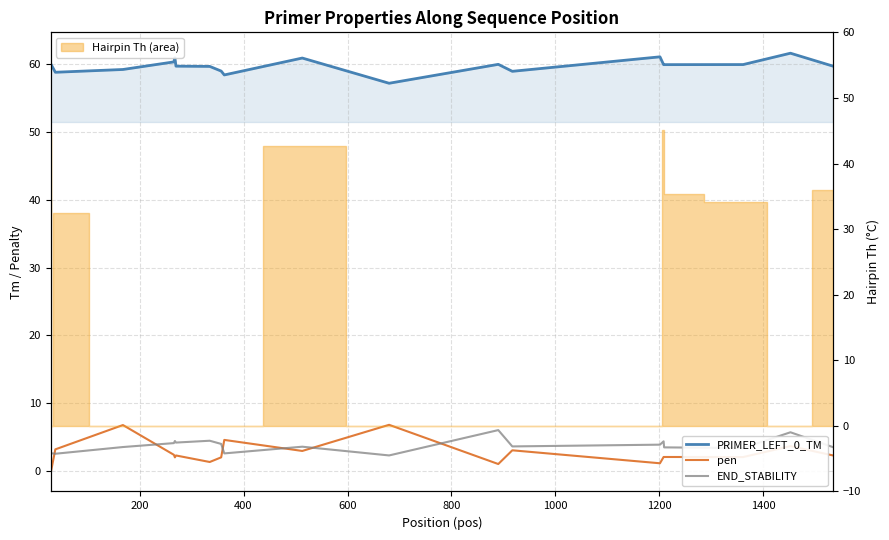

Is it true that END_STABILITY equals 3.9 at 0?

False